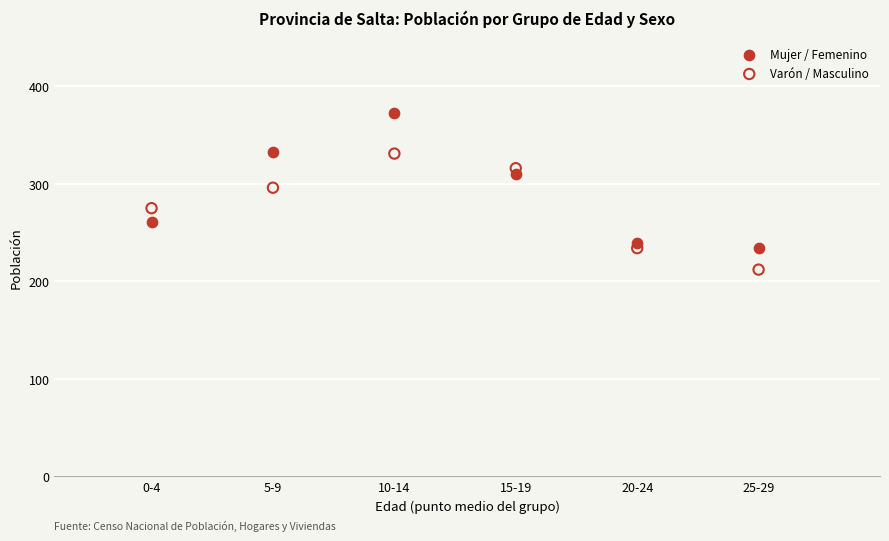

Across all data points, what is the range of X values (max minus min)?

25